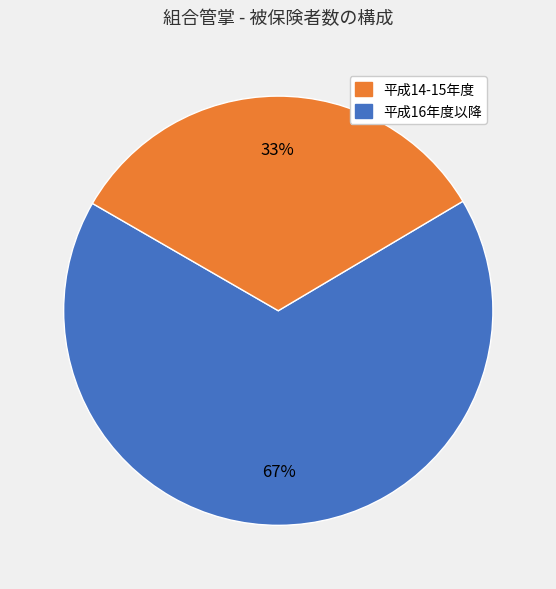

Count the number of slices in the pie.

2